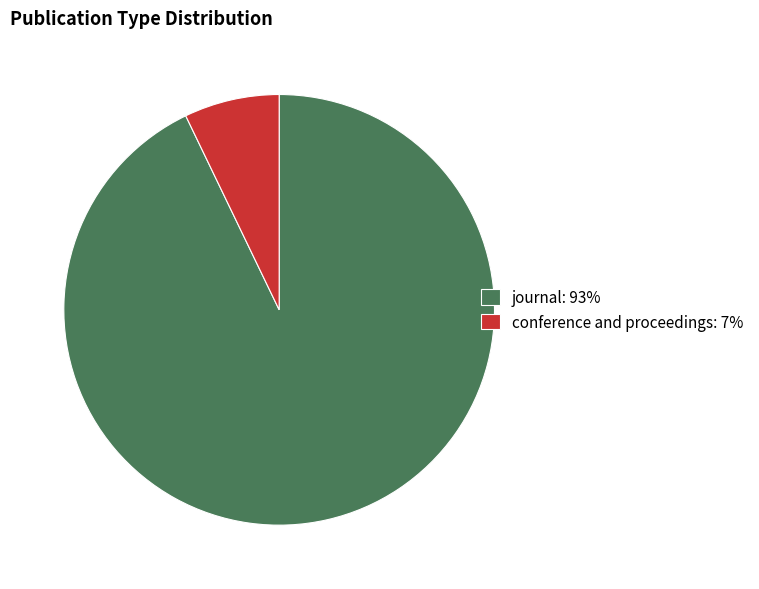

Is the sum of journal: 93% and conference and proceedings: 7% greater than half?

Yes